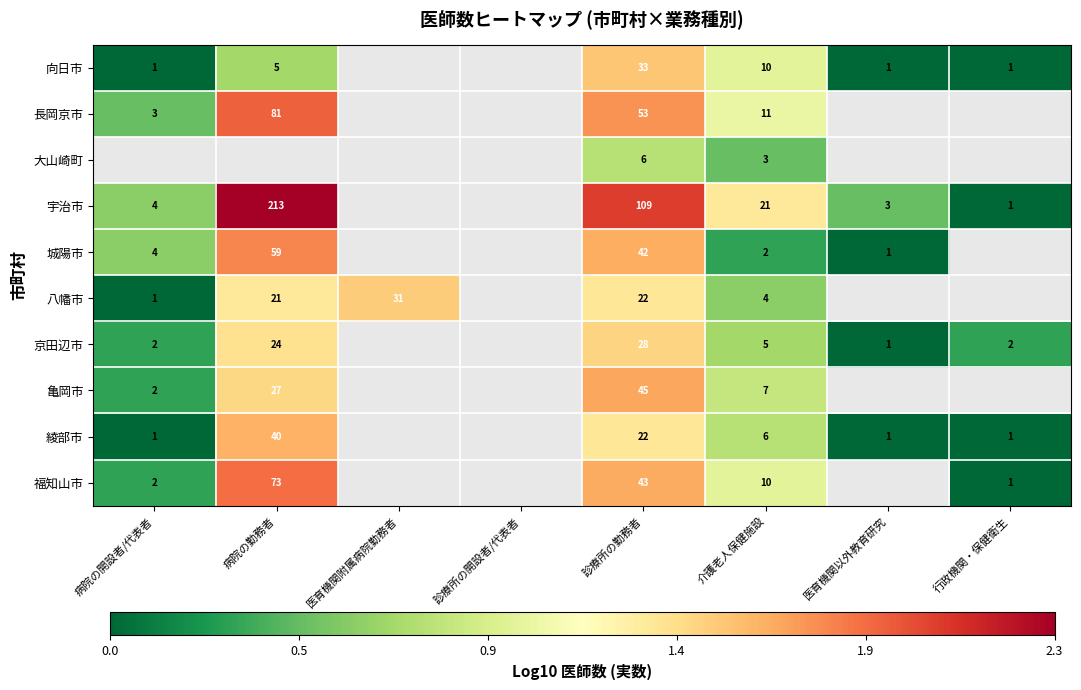

Is it true that 向日市 equals 0 at 医育機関以外教育研究?

False